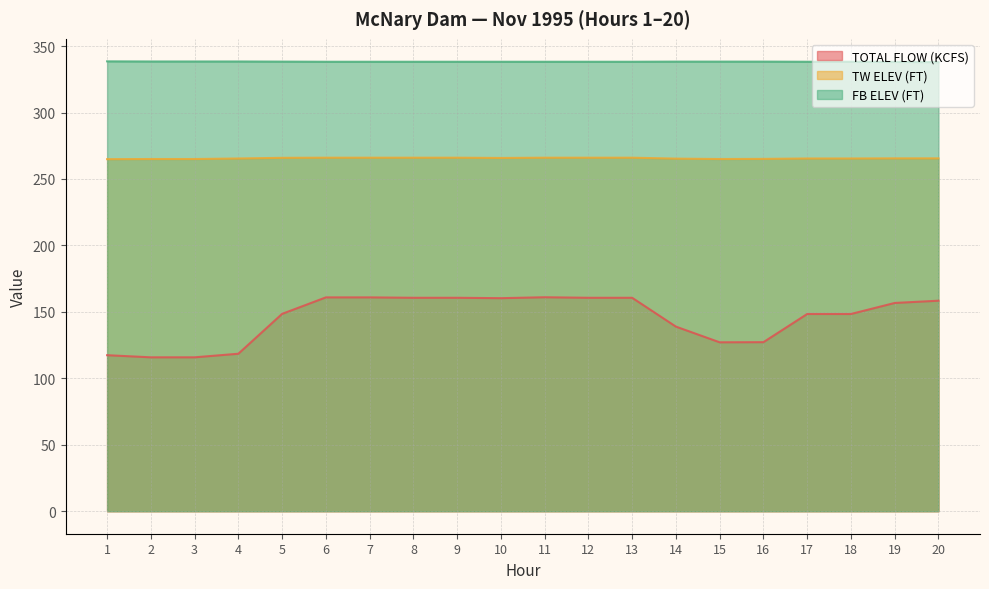

How many data points does each series have?

20